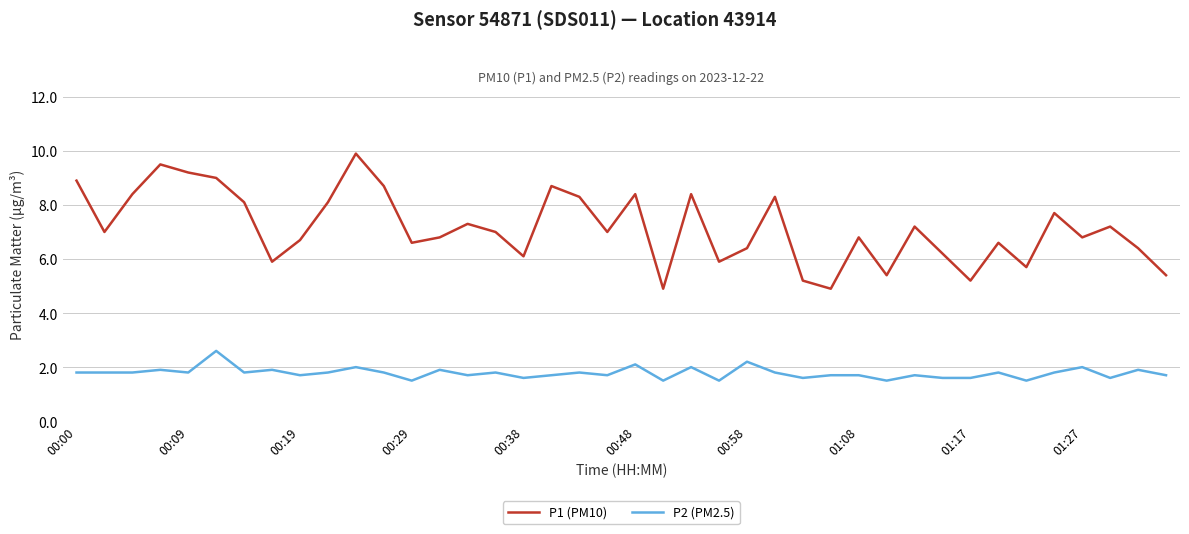

What is the highest value of the P1 (PM10) series?

9.9